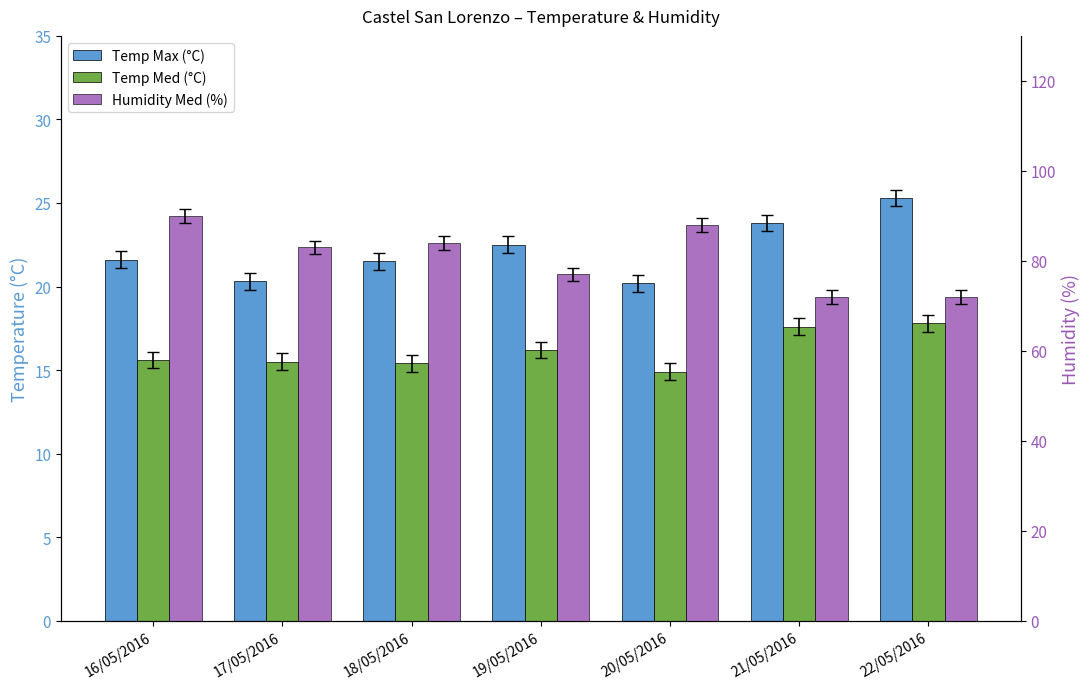

What is the label of the 5th bar from the left?

20/05/2016